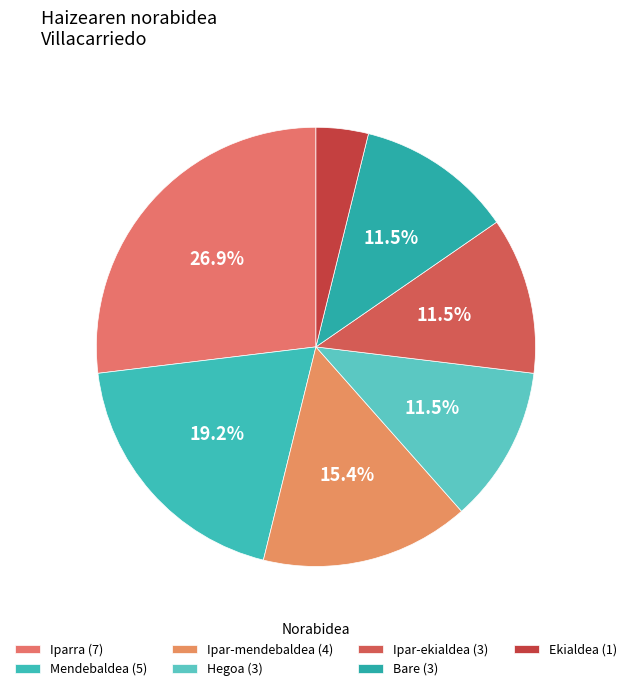

Is there any slice that represents more than half of the pie?

No